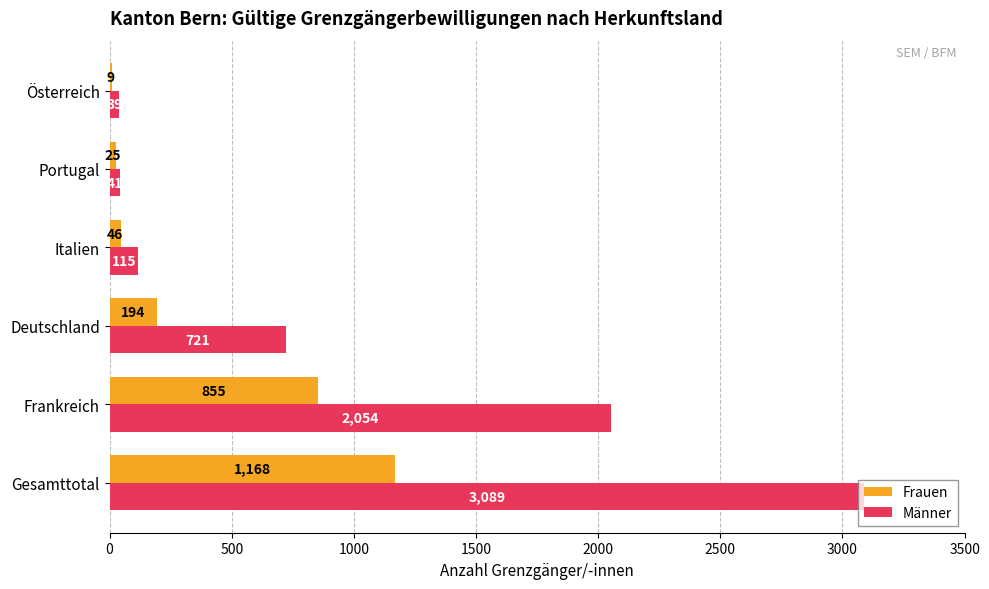

Read the Männer value at Gesamttotal, to the nearest 50.

3100